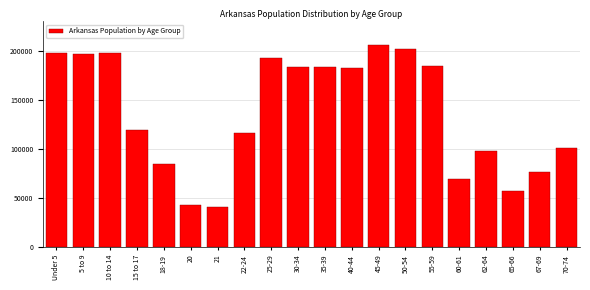

What is the value of the 20th bar from the left?

101235